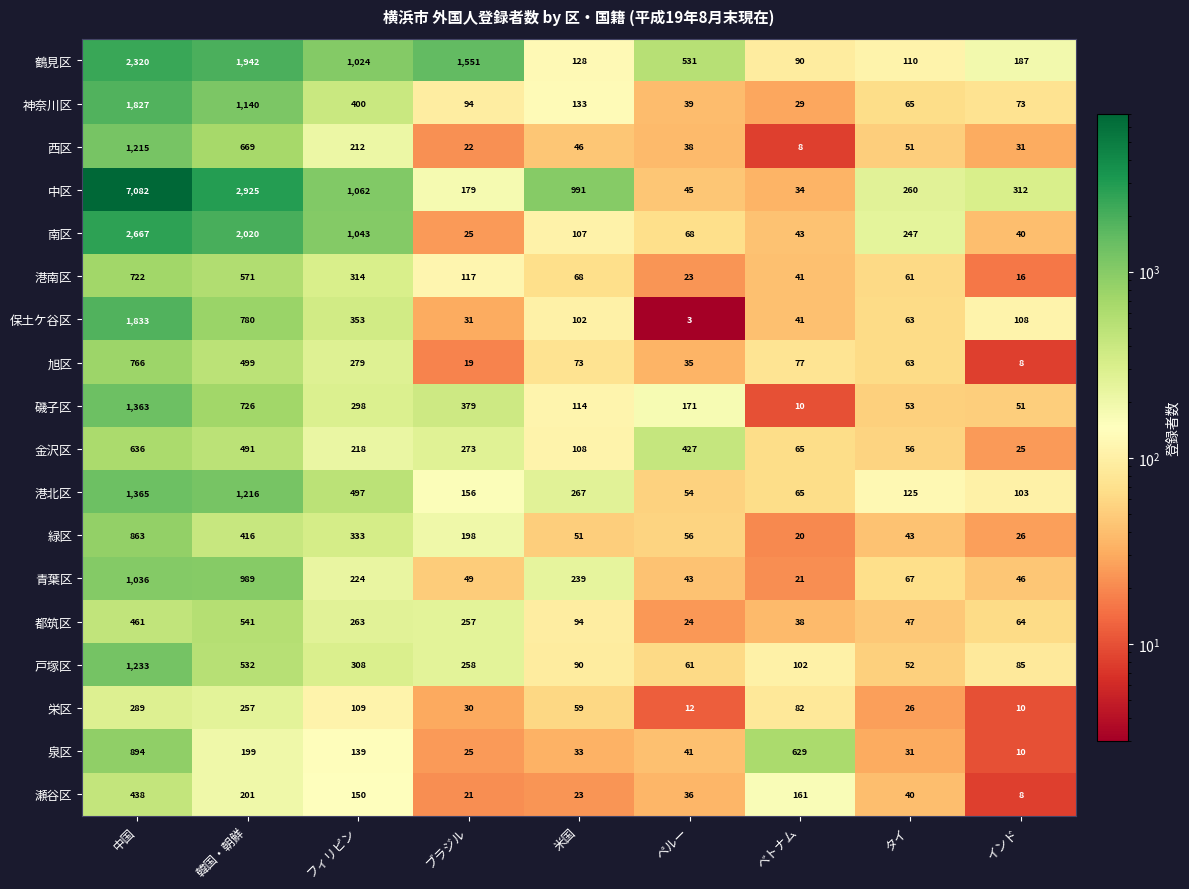

Read the 磯子区 value at ブラジル.

379